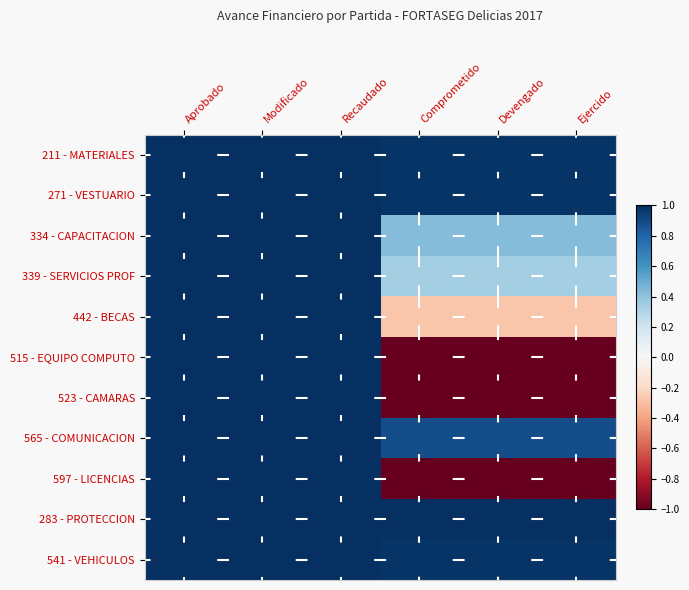

At how many categories does at least one series exceed 0?

6